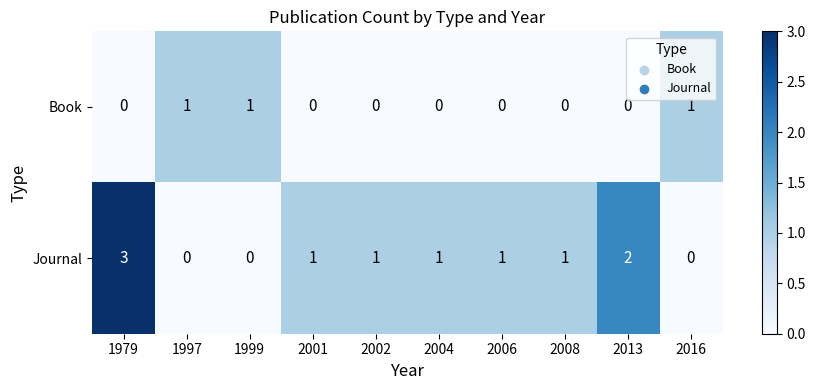

At 1979, list the series in order from smallest to largest.

Book, Journal